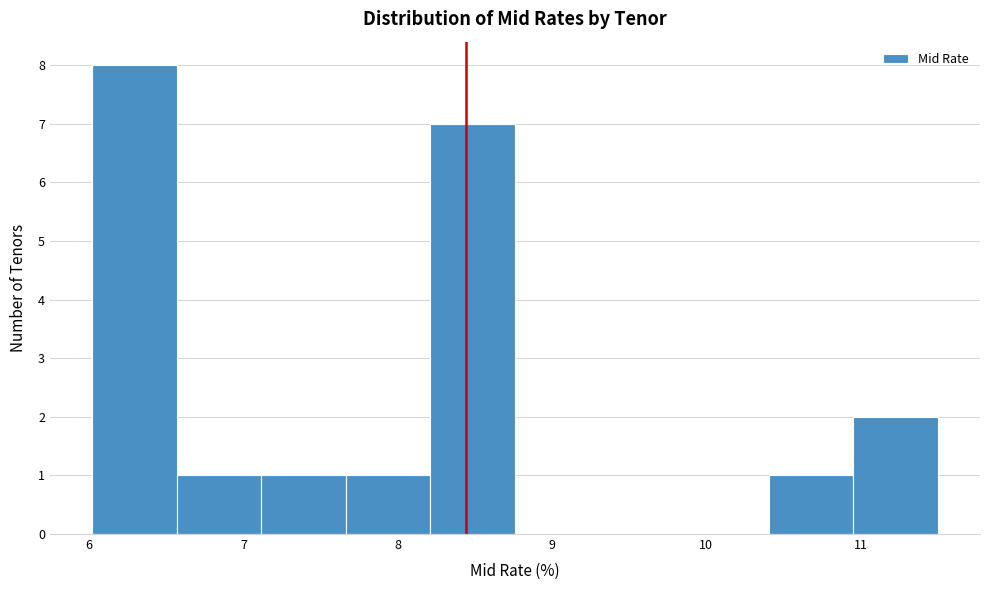

Which range on the x-axis has the tallest bar?

6.0 to 6.6